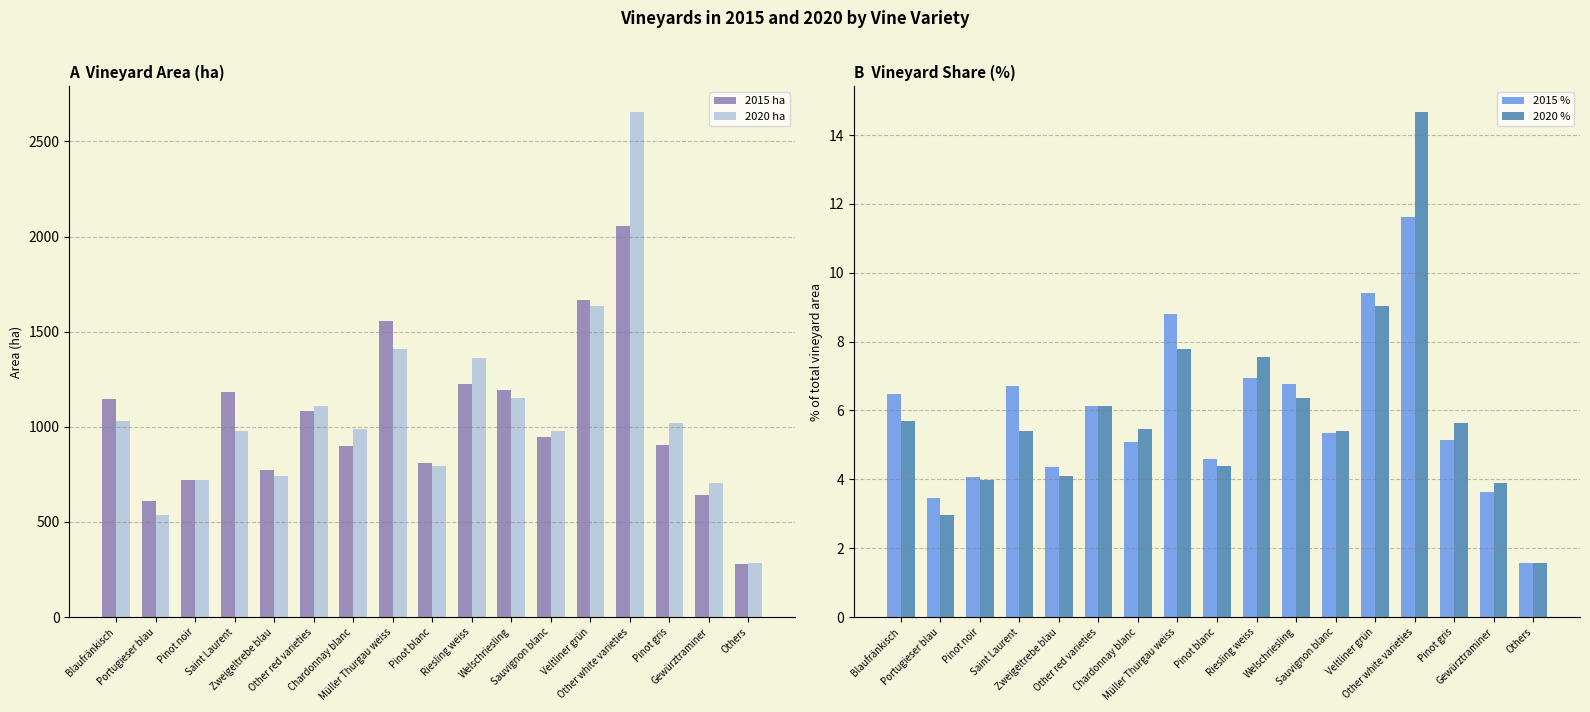

Are the bars horizontal?

No